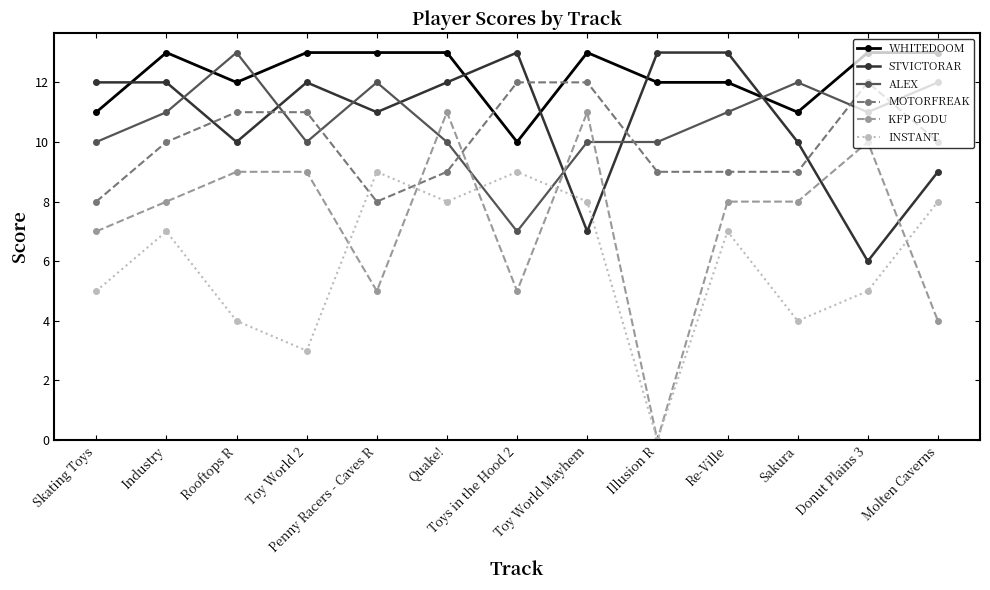

What position from the left is Rooftops R?

3